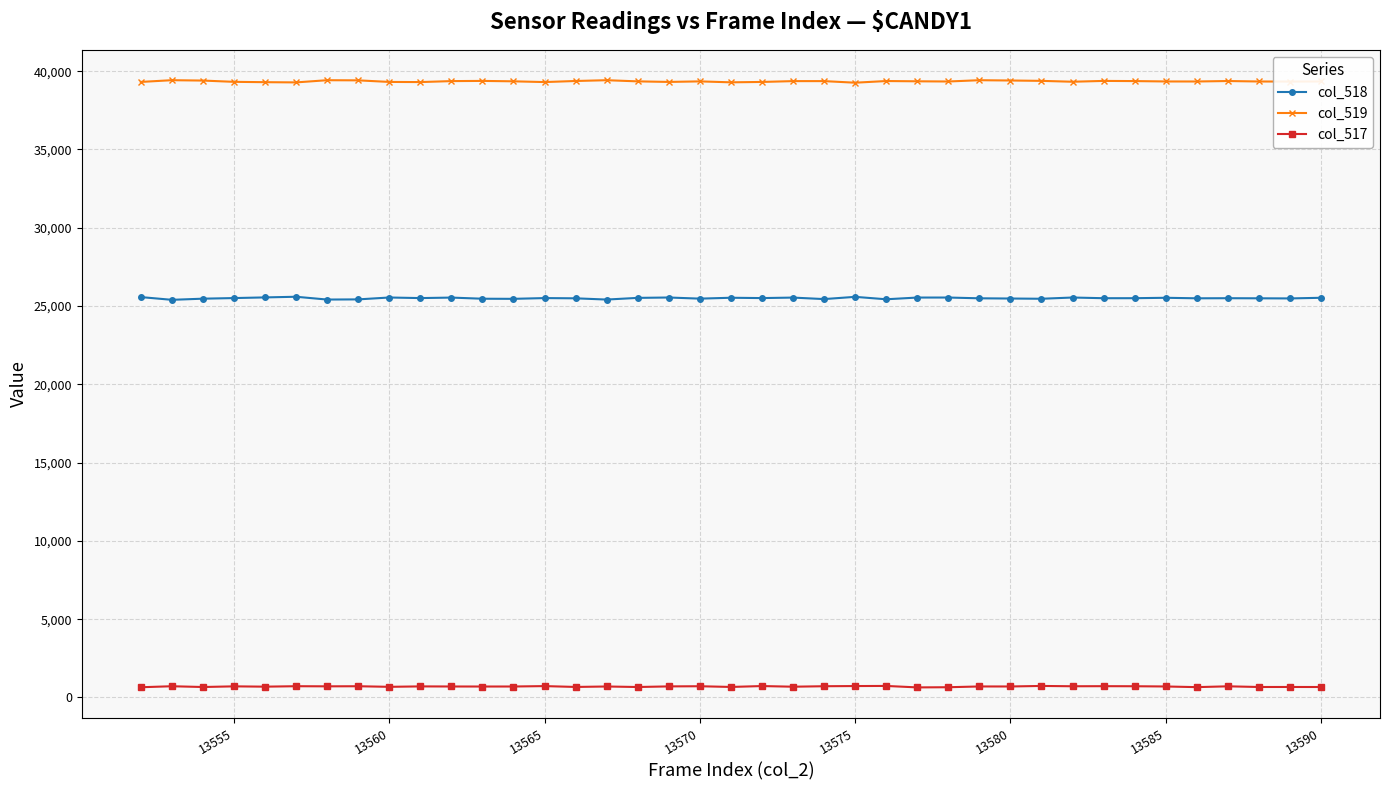

What is the greatest value displayed?

39424